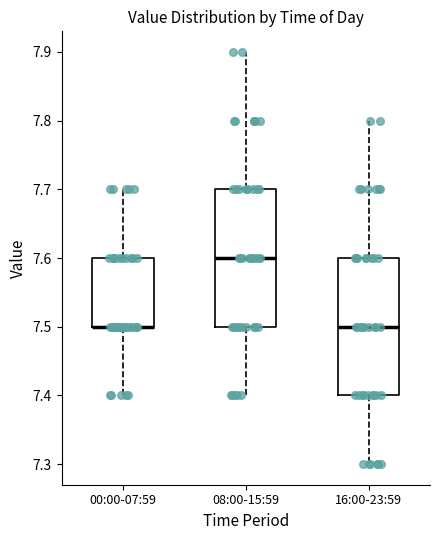

Reading left to right, transcribe this box plot: for each box, give where its median line is, the range the box spans, and where its two whiskers end, as read against the y-axis. The values are not printed on the chart, so give them approximately, as read against the axis.

00:00-07:59: median 7.5 (drawn on the box's lower edge), box 7.5 to 7.6, whiskers 7.4 to 7.7
08:00-15:59: median 7.6, box 7.5 to 7.7, whiskers 7.4 to 7.9
16:00-23:59: median 7.5, box 7.4 to 7.6, whiskers 7.3 to 7.8